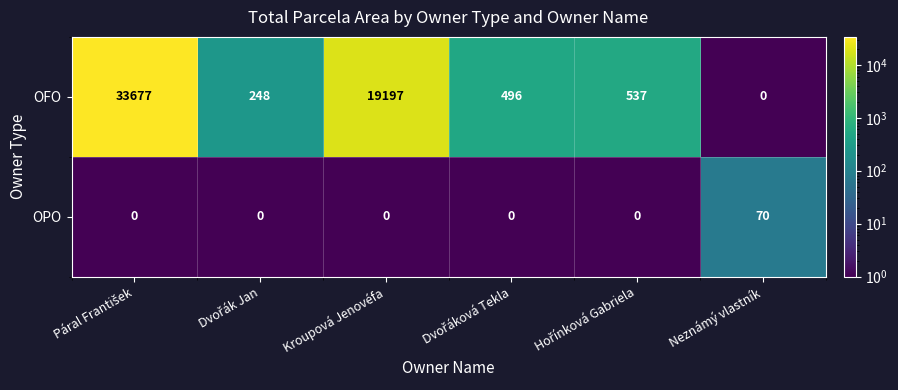

Reading left to right, transcribe all the data shown in this chart.

OFO: 33677	248	19197	496	537	0
OPO: 0	0	0	0	0	70